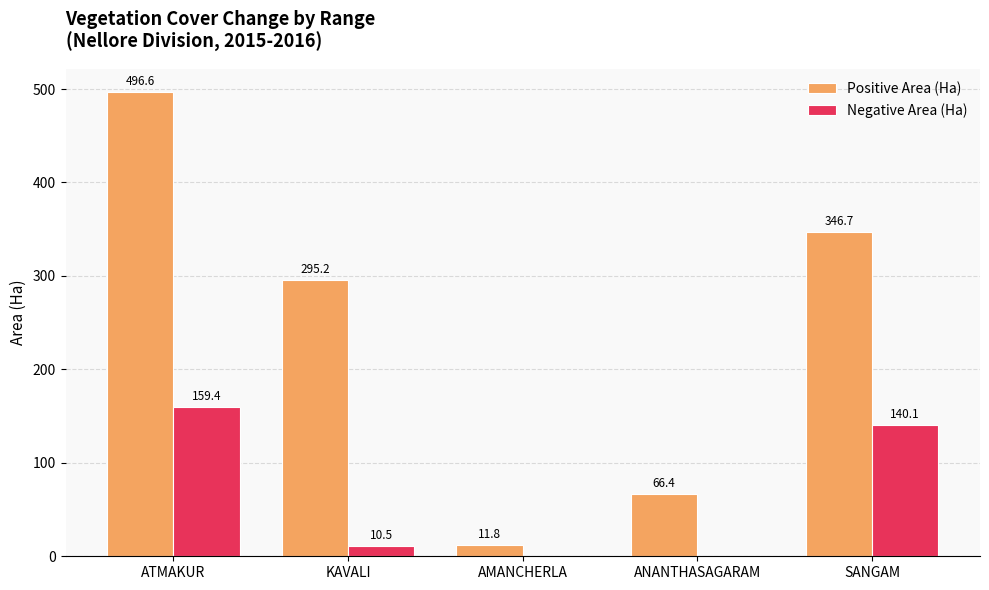

What is the total value across all series at AMANCHERLA?

11.8